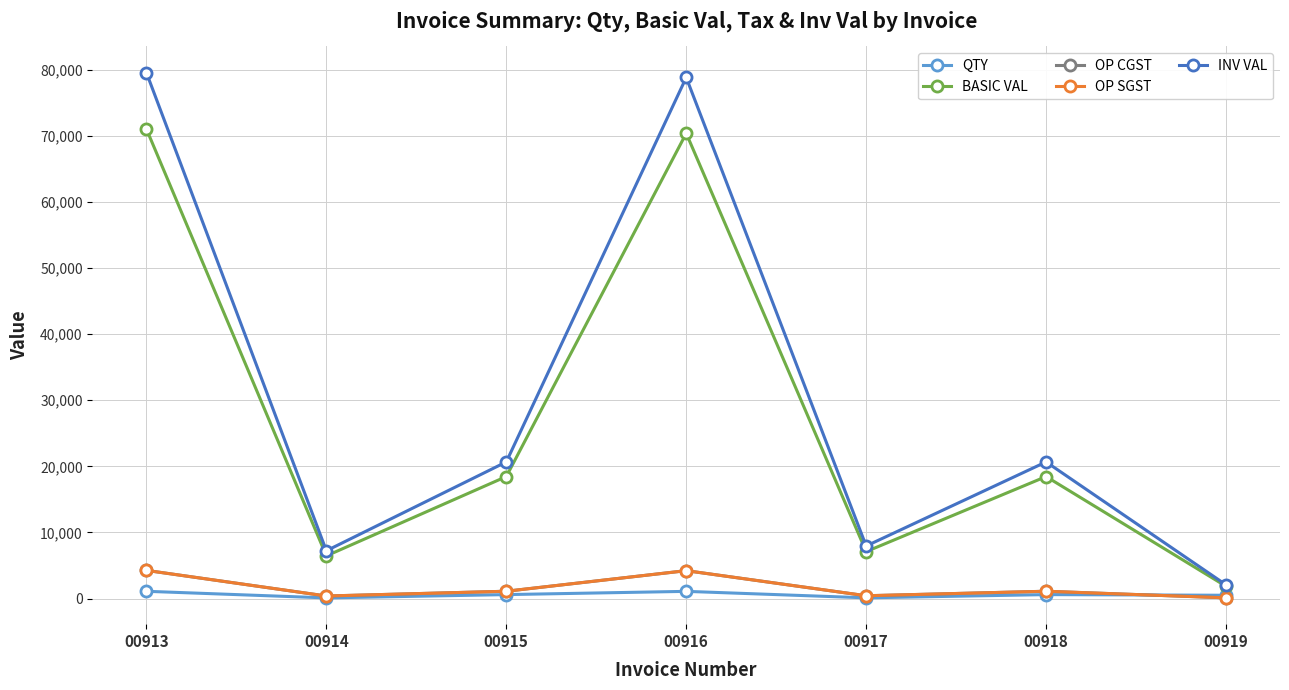

Does the chart have visible grid lines?

Yes